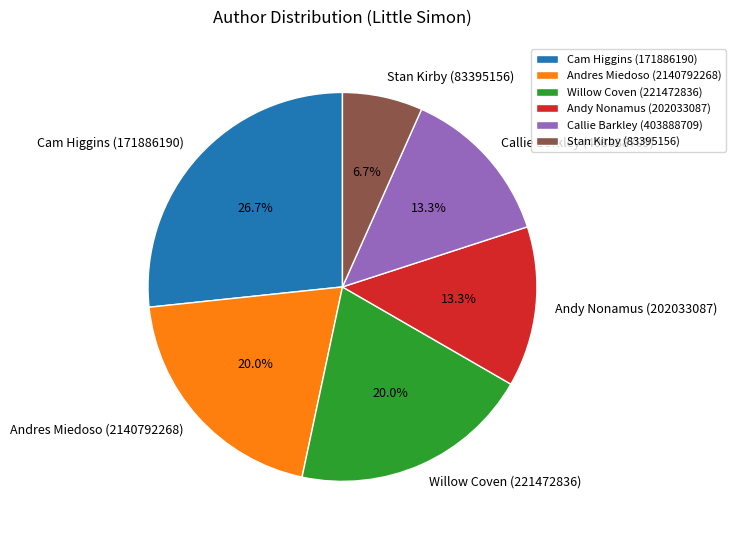

Count the number of slices in the pie.

6